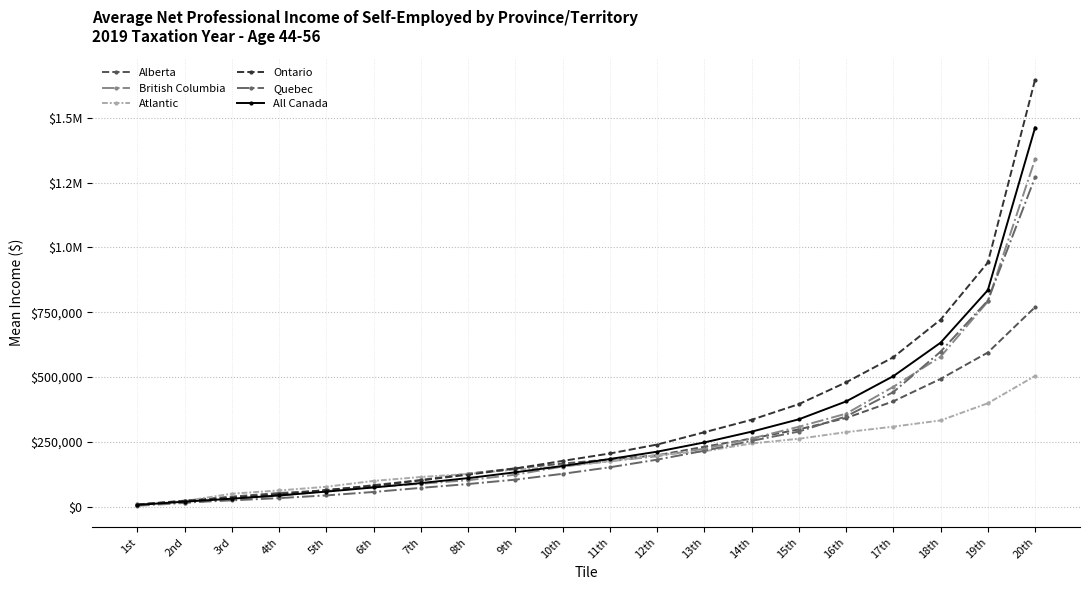

Which series has the largest total across all categories?

Ontario